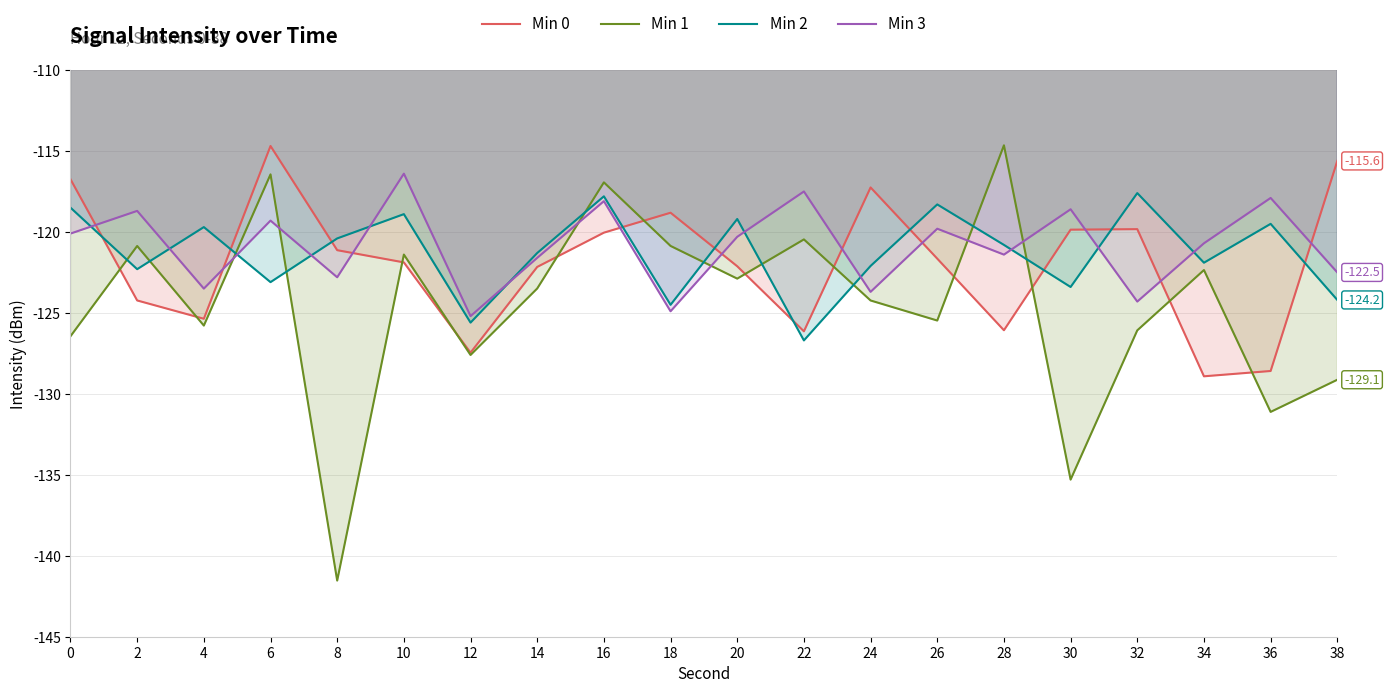

What is the maximum value for Min 1?

-114.6